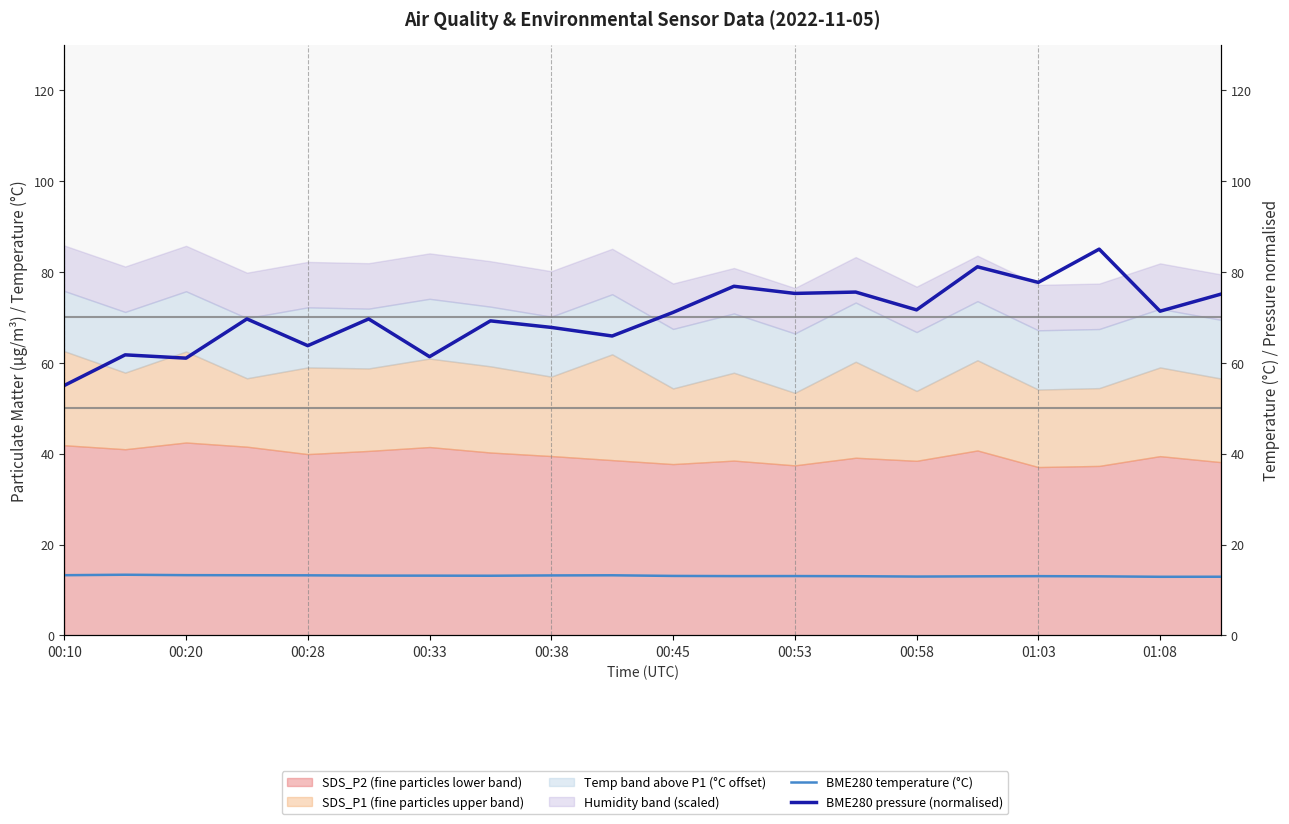

What is the maximum value for BME280 pressure (normalised)?

85.0